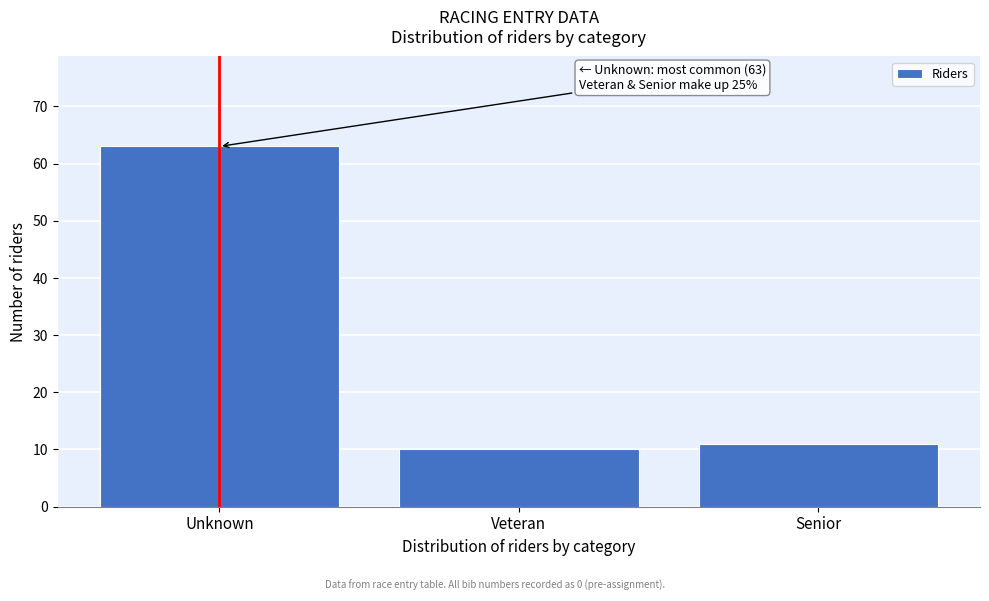

Reading left to right, extract all data points from this chart.

Unknown=63	Veteran=10	Senior=11